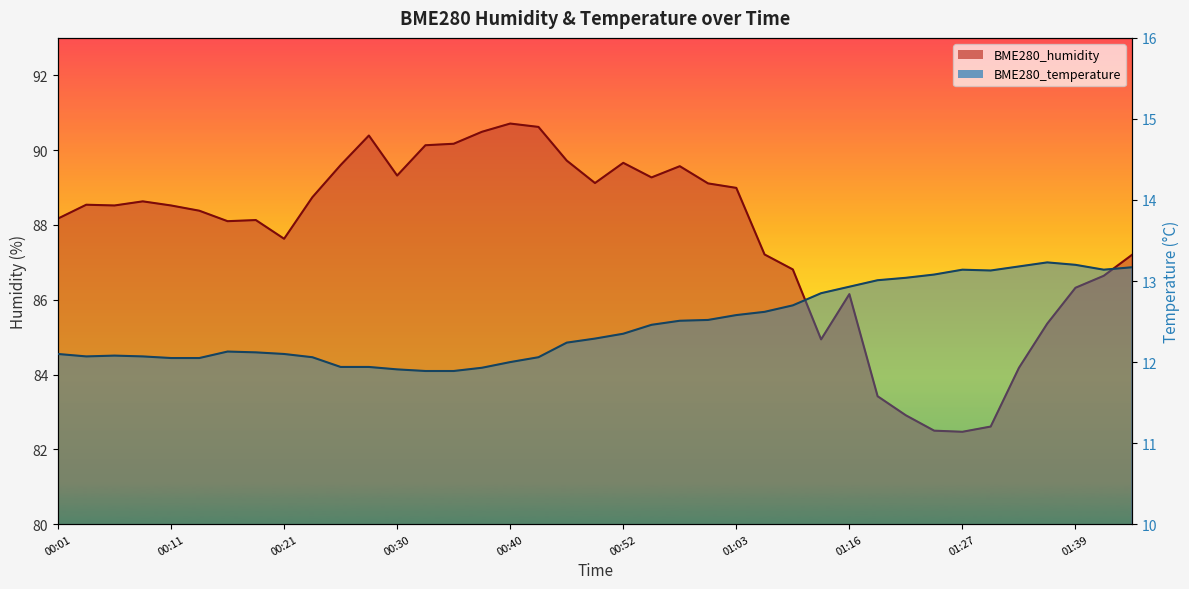

How many series are shown in this chart?

2